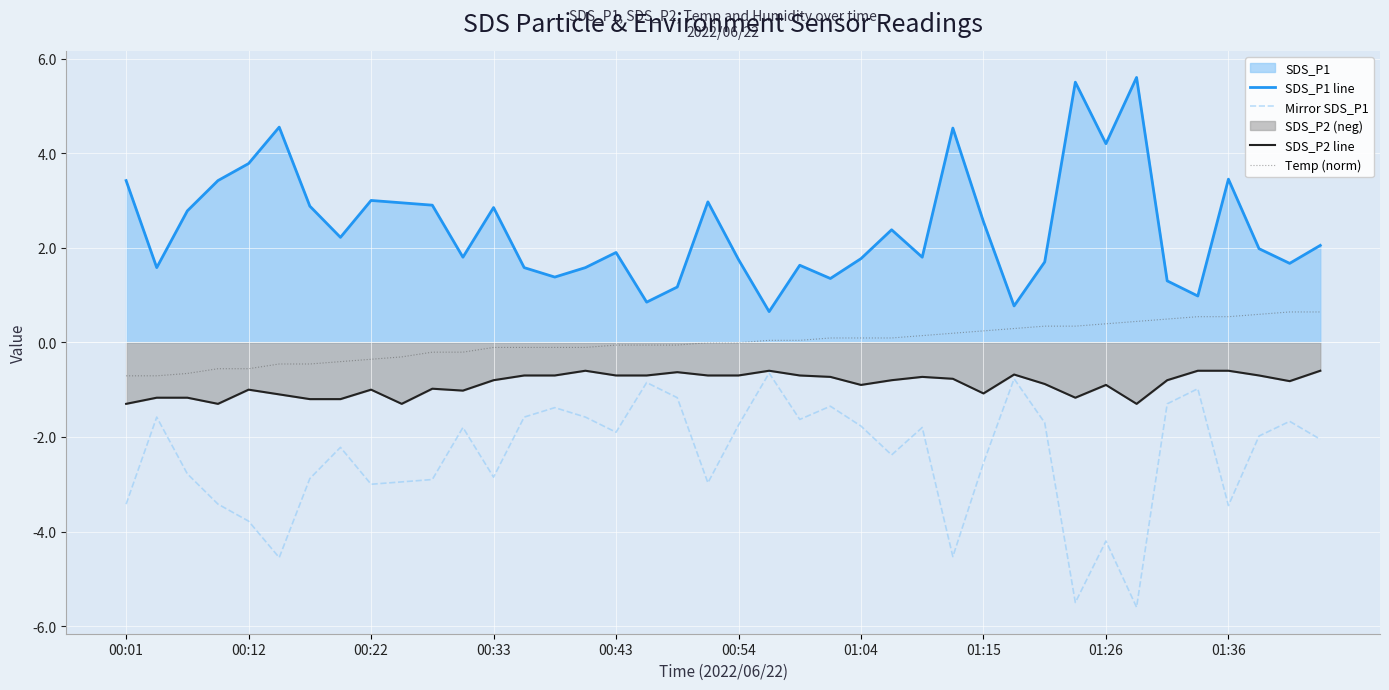

True or false: Temp (norm) and SDS_P1 line cross at least once.

False